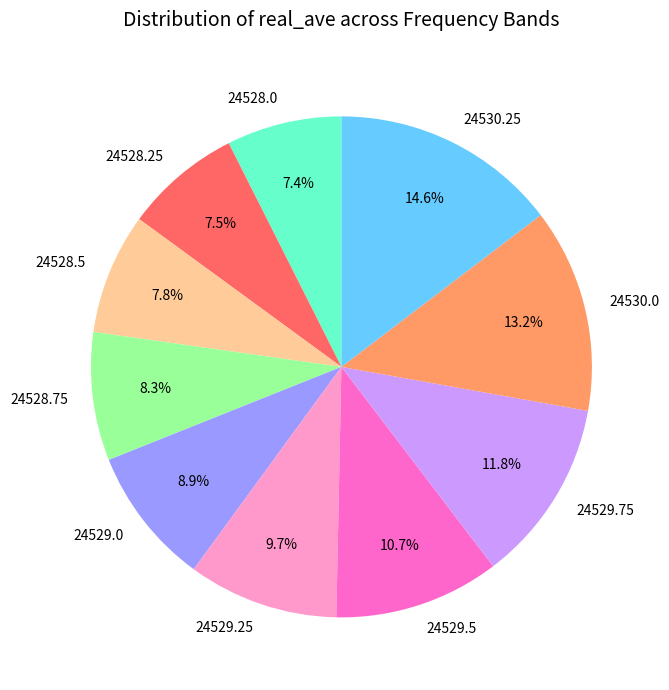

Does 24528.0 represent more than half of the total?

No